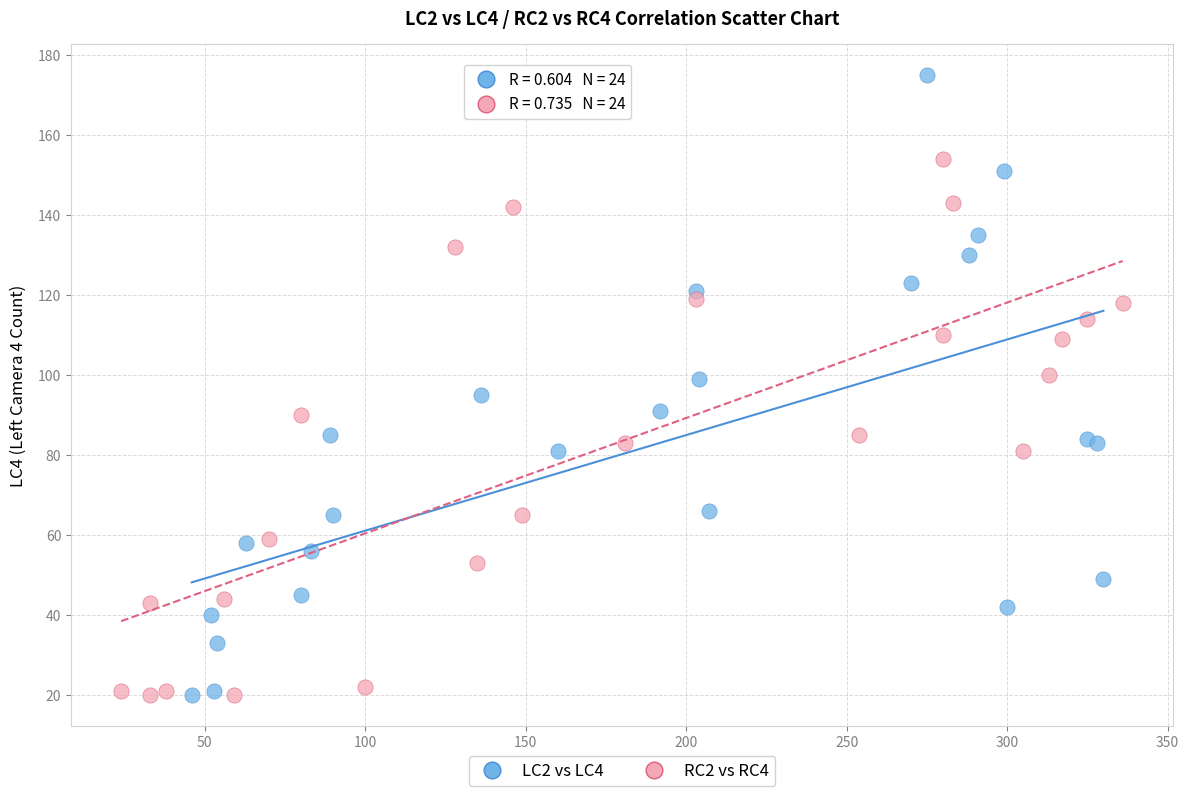

Which series contains the highest Y value?

LC2 vs LC4